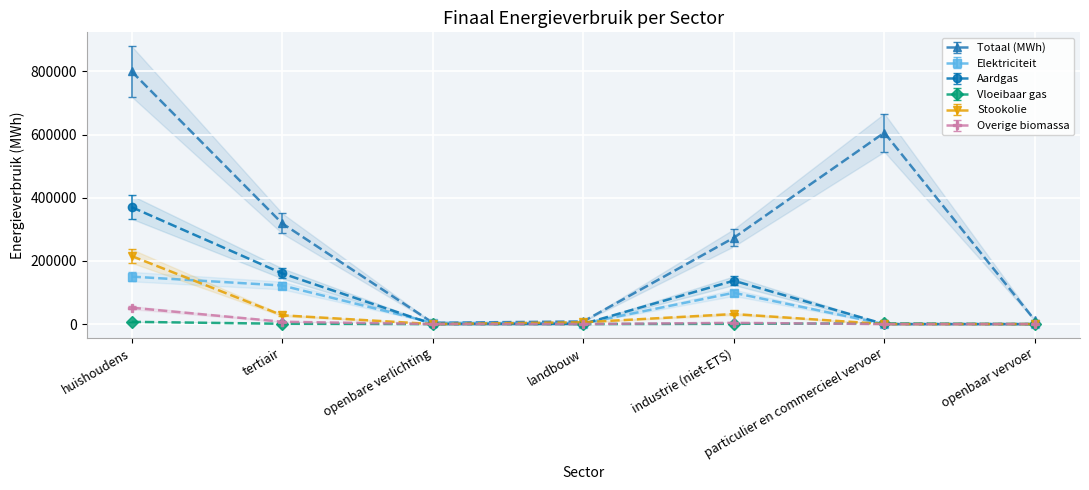

What is the greatest value displayed?

719821.8